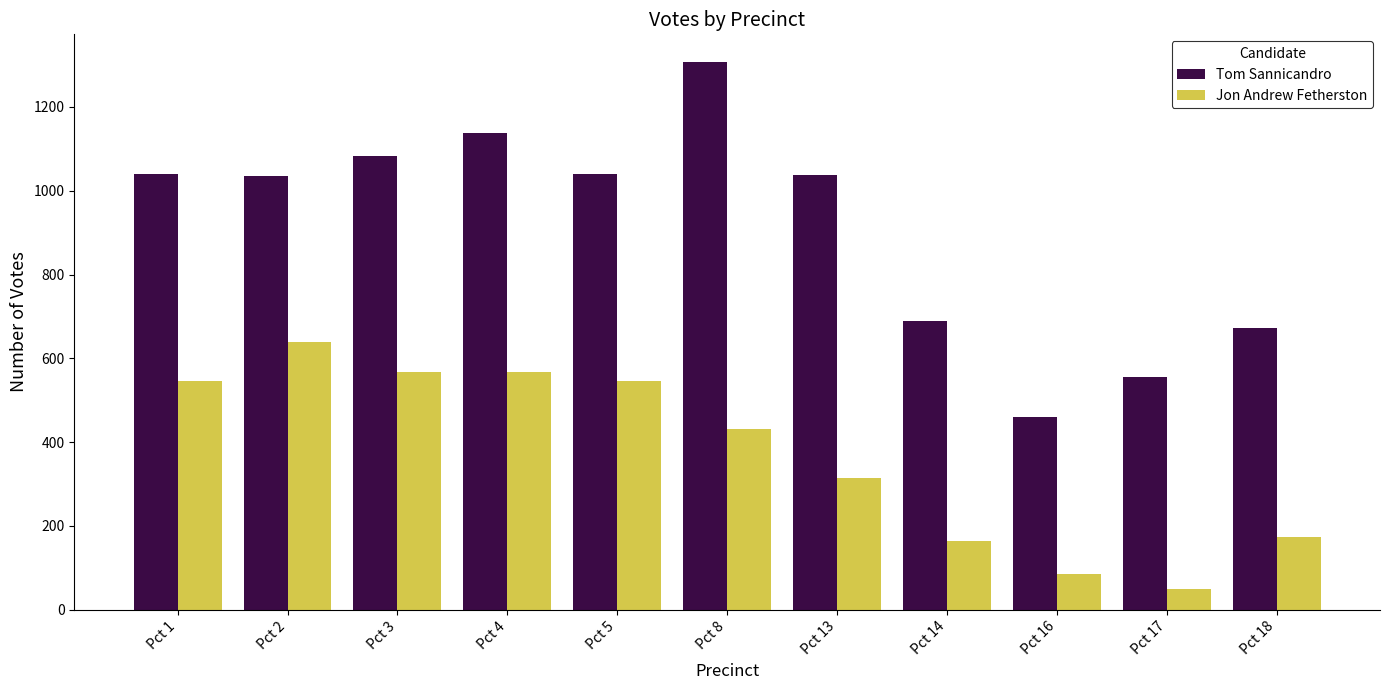

At how many categories does at least one series exceed 869?

7